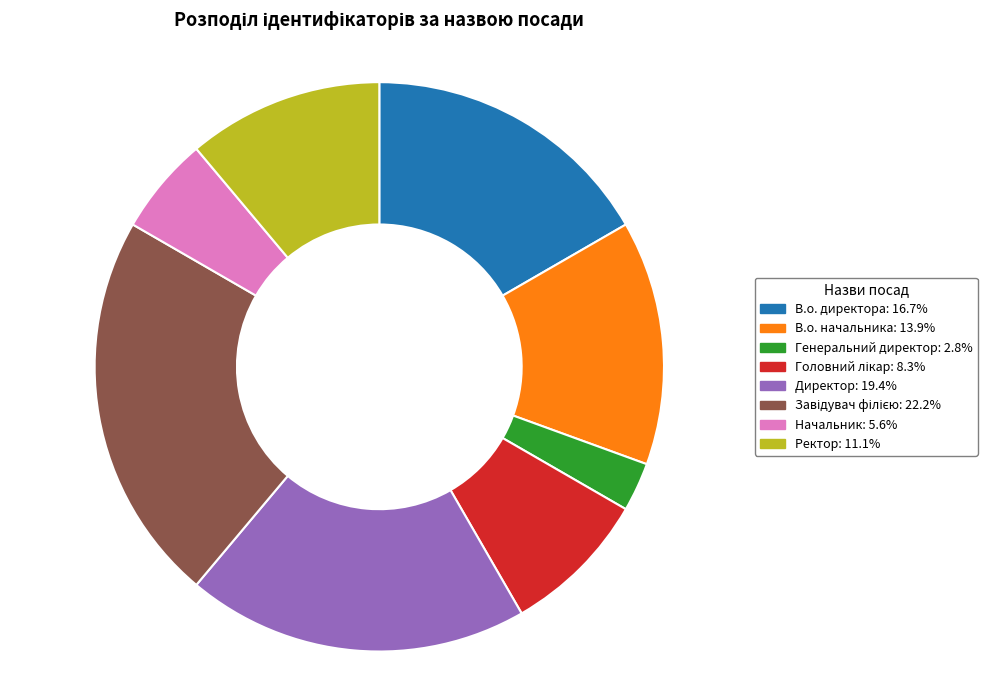

Does В.о. директора account for over 50% of the chart?

No